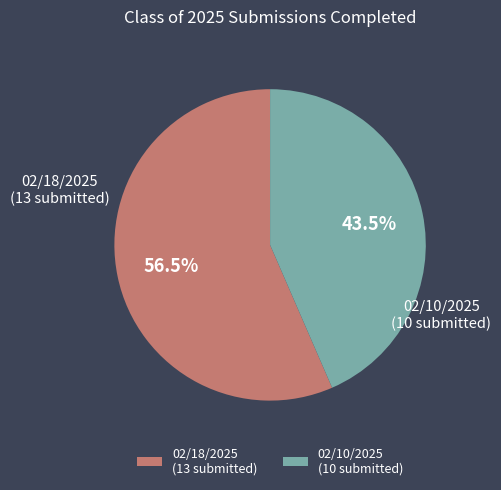

Between 02/18/2025 (13 submitted) and 02/10/2025 (10 submitted), which is larger?

02/18/2025 (13 submitted)